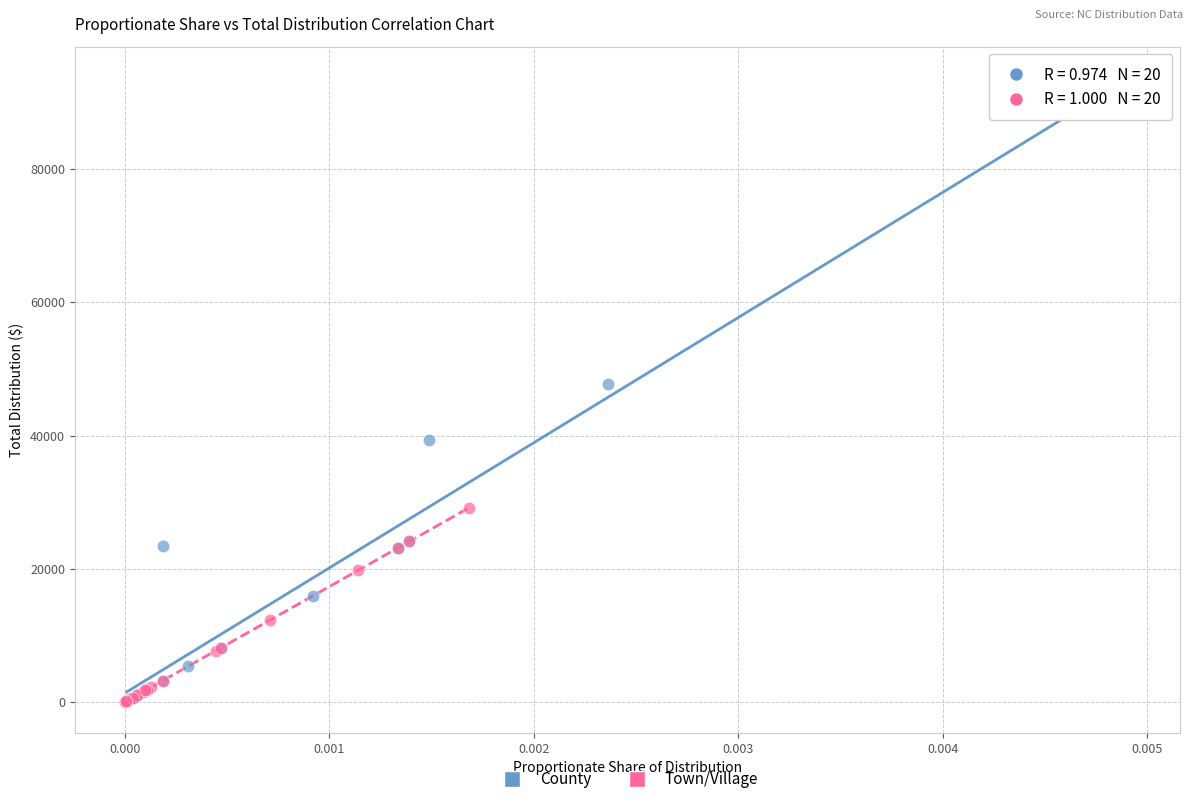

What are all the series names shown in the legend?

County, Town/Village